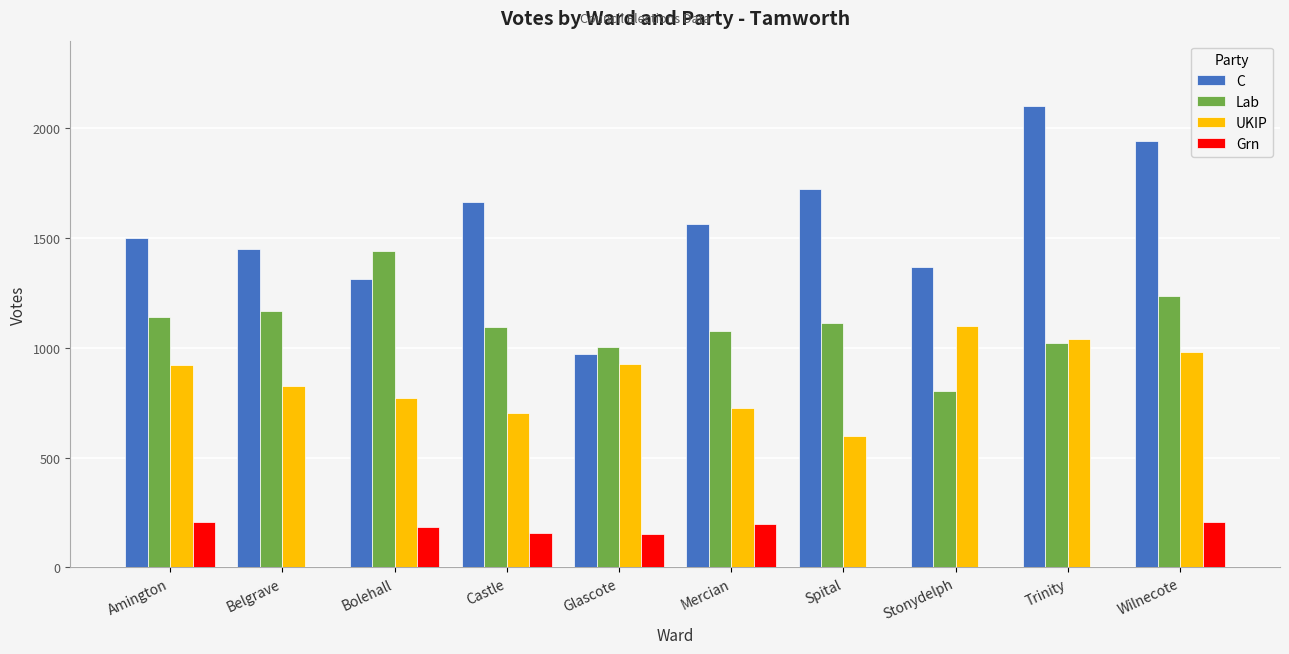

True or false: Grn has a value of 64 at Amington.

False